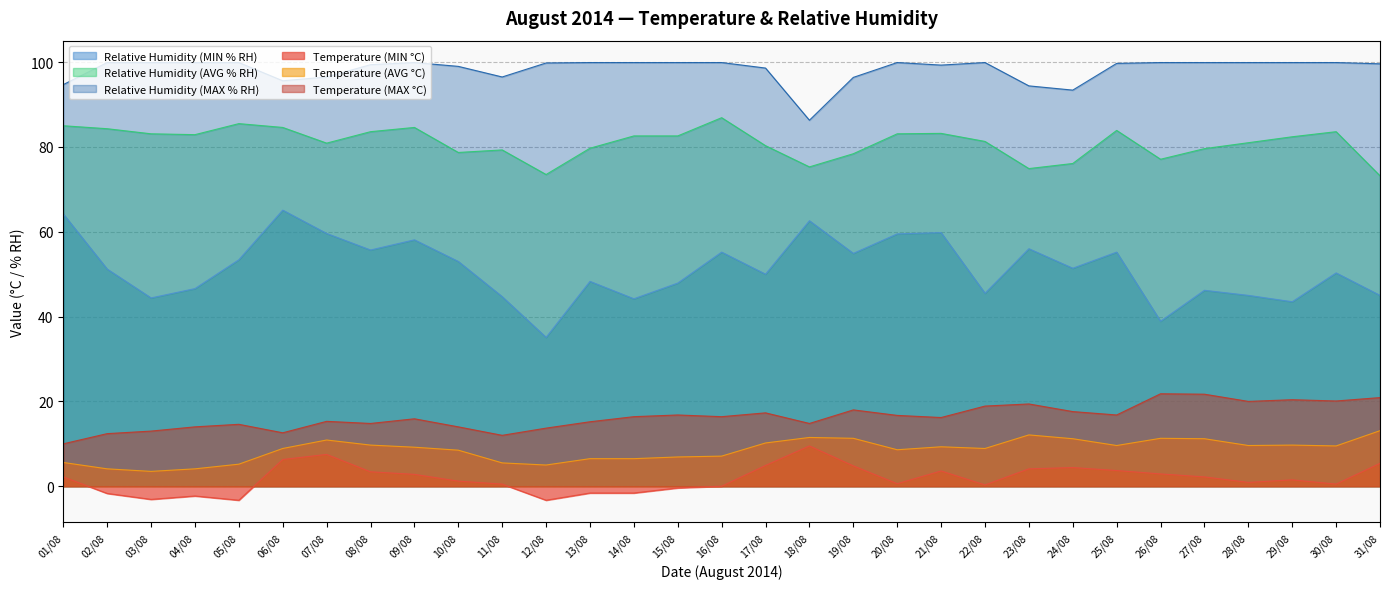

What is the highest value of the Relative Humidity (MAX % RH) series?

99.9